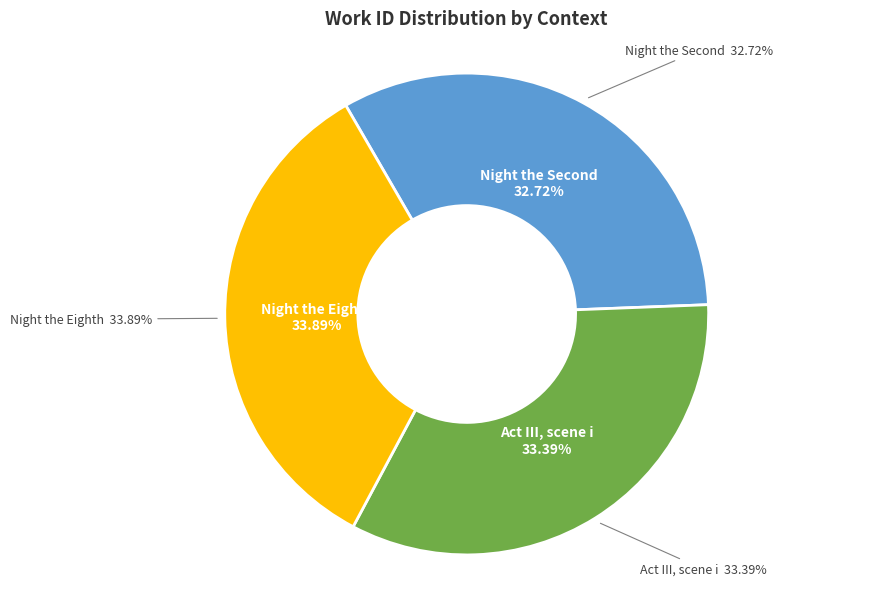

Which slice is the largest?

Night the Eighth